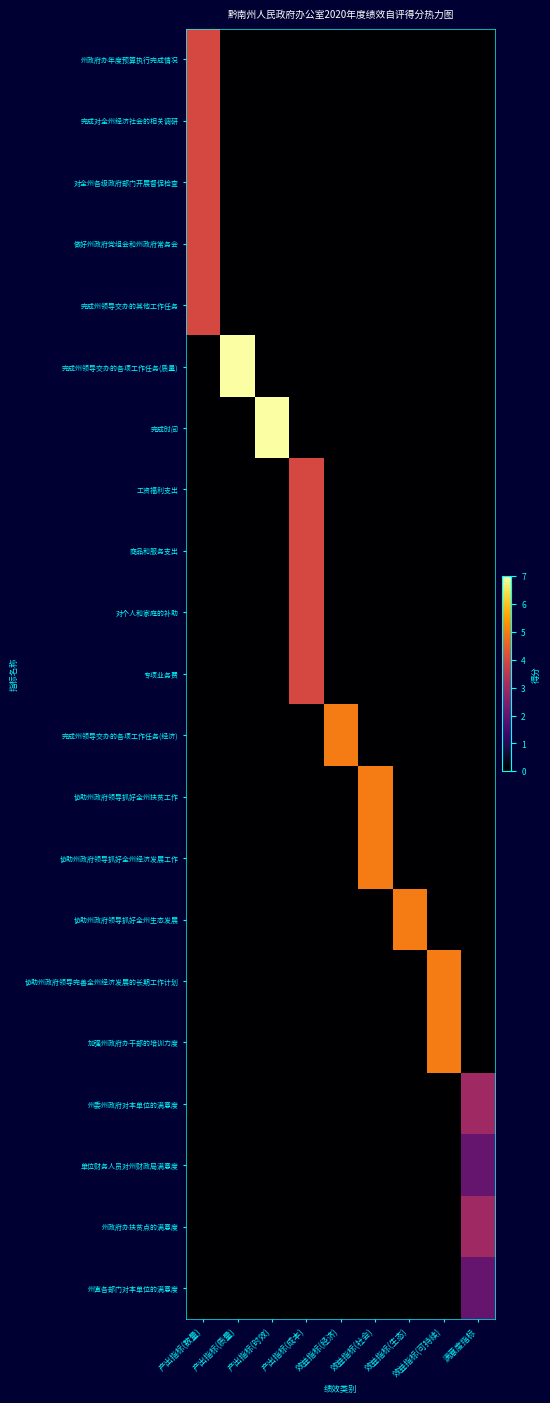

Reading left to right, list all the values displayed in this chart.

州政府办年度预算执行完成情况: 产出指标(数量)=4	产出指标(质量)=0	产出指标(时效)=0	产出指标(成本)=0	效益指标(经济)=0	效益指标(社会)=0	效益指标(生态)=0	效益指标(可持续)=0	满意度指标=0
完成对全州经济社会的相关调研: 产出指标(数量)=4	产出指标(质量)=0	产出指标(时效)=0	产出指标(成本)=0	效益指标(经济)=0	效益指标(社会)=0	效益指标(生态)=0	效益指标(可持续)=0	满意度指标=0
对全州各级政府部门开展督促检查: 产出指标(数量)=4	产出指标(质量)=0	产出指标(时效)=0	产出指标(成本)=0	效益指标(经济)=0	效益指标(社会)=0	效益指标(生态)=0	效益指标(可持续)=0	满意度指标=0
做好州政府党组会和州政府常务会: 产出指标(数量)=4	产出指标(质量)=0	产出指标(时效)=0	产出指标(成本)=0	效益指标(经济)=0	效益指标(社会)=0	效益指标(生态)=0	效益指标(可持续)=0	满意度指标=0
完成州领导交办的其他工作任务: 产出指标(数量)=4	产出指标(质量)=0	产出指标(时效)=0	产出指标(成本)=0	效益指标(经济)=0	效益指标(社会)=0	效益指标(生态)=0	效益指标(可持续)=0	满意度指标=0
完成州领导交办的各项工作任务(质量): 产出指标(数量)=0	产出指标(质量)=7	产出指标(时效)=0	产出指标(成本)=0	效益指标(经济)=0	效益指标(社会)=0	效益指标(生态)=0	效益指标(可持续)=0	满意度指标=0
完成时间: 产出指标(数量)=0	产出指标(质量)=0	产出指标(时效)=7	产出指标(成本)=0	效益指标(经济)=0	效益指标(社会)=0	效益指标(生态)=0	效益指标(可持续)=0	满意度指标=0
工资福利支出: 产出指标(数量)=0	产出指标(质量)=0	产出指标(时效)=0	产出指标(成本)=4	效益指标(经济)=0	效益指标(社会)=0	效益指标(生态)=0	效益指标(可持续)=0	满意度指标=0
商品和服务支出: 产出指标(数量)=0	产出指标(质量)=0	产出指标(时效)=0	产出指标(成本)=4	效益指标(经济)=0	效益指标(社会)=0	效益指标(生态)=0	效益指标(可持续)=0	满意度指标=0
对个人和家庭的补助: 产出指标(数量)=0	产出指标(质量)=0	产出指标(时效)=0	产出指标(成本)=4	效益指标(经济)=0	效益指标(社会)=0	效益指标(生态)=0	效益指标(可持续)=0	满意度指标=0
专项业务费: 产出指标(数量)=0	产出指标(质量)=0	产出指标(时效)=0	产出指标(成本)=4	效益指标(经济)=0	效益指标(社会)=0	效益指标(生态)=0	效益指标(可持续)=0	满意度指标=0
完成州领导交办的各项工作任务(经济): 产出指标(数量)=0	产出指标(质量)=0	产出指标(时效)=0	产出指标(成本)=0	效益指标(经济)=5	效益指标(社会)=0	效益指标(生态)=0	效益指标(可持续)=0	满意度指标=0
协助州政府领导抓好全州扶贫工作: 产出指标(数量)=0	产出指标(质量)=0	产出指标(时效)=0	产出指标(成本)=0	效益指标(经济)=0	效益指标(社会)=5	效益指标(生态)=0	效益指标(可持续)=0	满意度指标=0
协助州政府领导抓好全州经济发展工作: 产出指标(数量)=0	产出指标(质量)=0	产出指标(时效)=0	产出指标(成本)=0	效益指标(经济)=0	效益指标(社会)=5	效益指标(生态)=0	效益指标(可持续)=0	满意度指标=0
协助州政府领导抓好全州生态发展: 产出指标(数量)=0	产出指标(质量)=0	产出指标(时效)=0	产出指标(成本)=0	效益指标(经济)=0	效益指标(社会)=0	效益指标(生态)=5	效益指标(可持续)=0	满意度指标=0
协助州政府领导完善全州经济发展的长期工作计划: 产出指标(数量)=0	产出指标(质量)=0	产出指标(时效)=0	产出指标(成本)=0	效益指标(经济)=0	效益指标(社会)=0	效益指标(生态)=0	效益指标(可持续)=5	满意度指标=0
加强州政府办干部的培训力度: 产出指标(数量)=0	产出指标(质量)=0	产出指标(时效)=0	产出指标(成本)=0	效益指标(经济)=0	效益指标(社会)=0	效益指标(生态)=0	效益指标(可持续)=5	满意度指标=0
州委州政府对本单位的满意度: 产出指标(数量)=0	产出指标(质量)=0	产出指标(时效)=0	产出指标(成本)=0	效益指标(经济)=0	效益指标(社会)=0	效益指标(生态)=0	效益指标(可持续)=0	满意度指标=3
单位财务人员对州财政局满意度: 产出指标(数量)=0	产出指标(质量)=0	产出指标(时效)=0	产出指标(成本)=0	效益指标(经济)=0	效益指标(社会)=0	效益指标(生态)=0	效益指标(可持续)=0	满意度指标=2
州政府办扶贫点的满意度: 产出指标(数量)=0	产出指标(质量)=0	产出指标(时效)=0	产出指标(成本)=0	效益指标(经济)=0	效益指标(社会)=0	效益指标(生态)=0	效益指标(可持续)=0	满意度指标=3
州直各部门对本单位的满意度: 产出指标(数量)=0	产出指标(质量)=0	产出指标(时效)=0	产出指标(成本)=0	效益指标(经济)=0	效益指标(社会)=0	效益指标(生态)=0	效益指标(可持续)=0	满意度指标=2